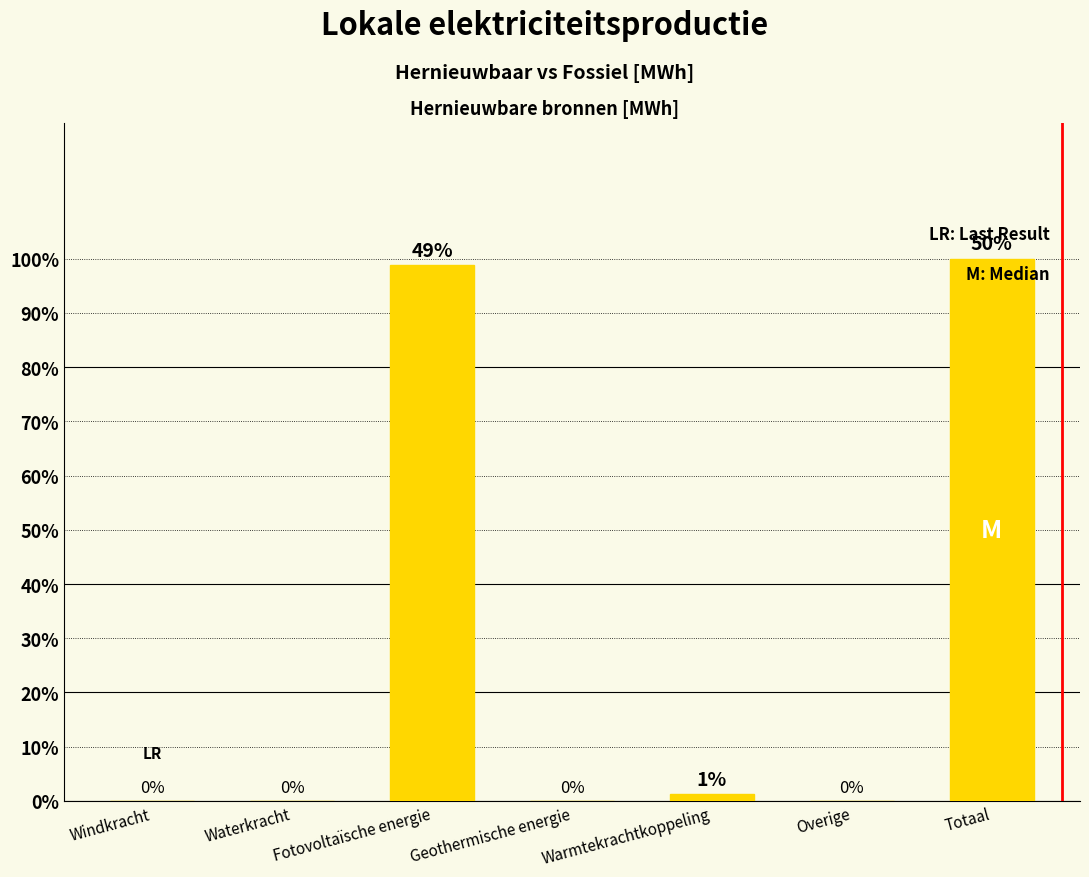

What is the label of the 4th bar from the left?

Geothermische energie